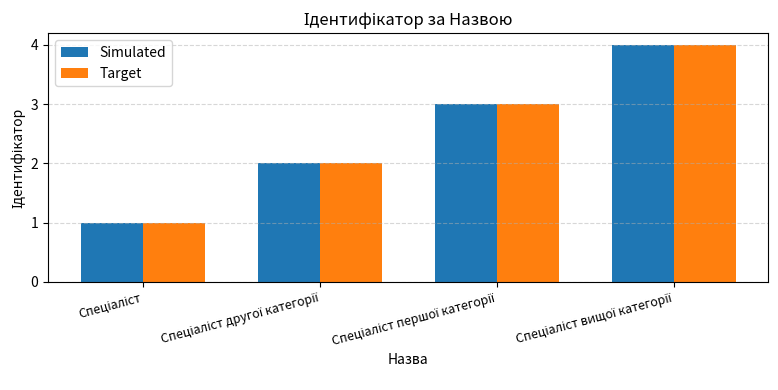

Count the Simulated values in the range 2 to 4.

3